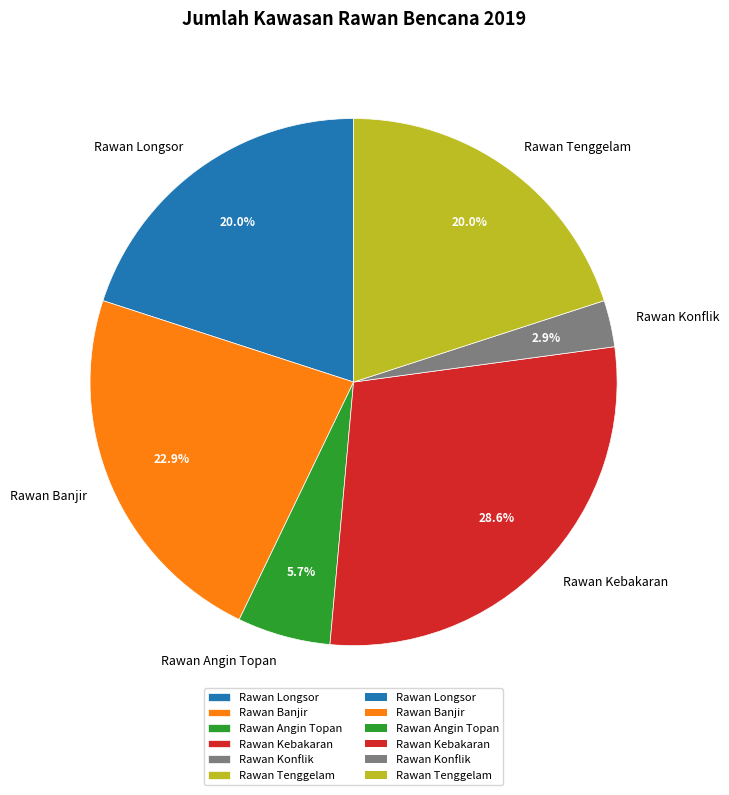

How many slices are in this pie chart?

6